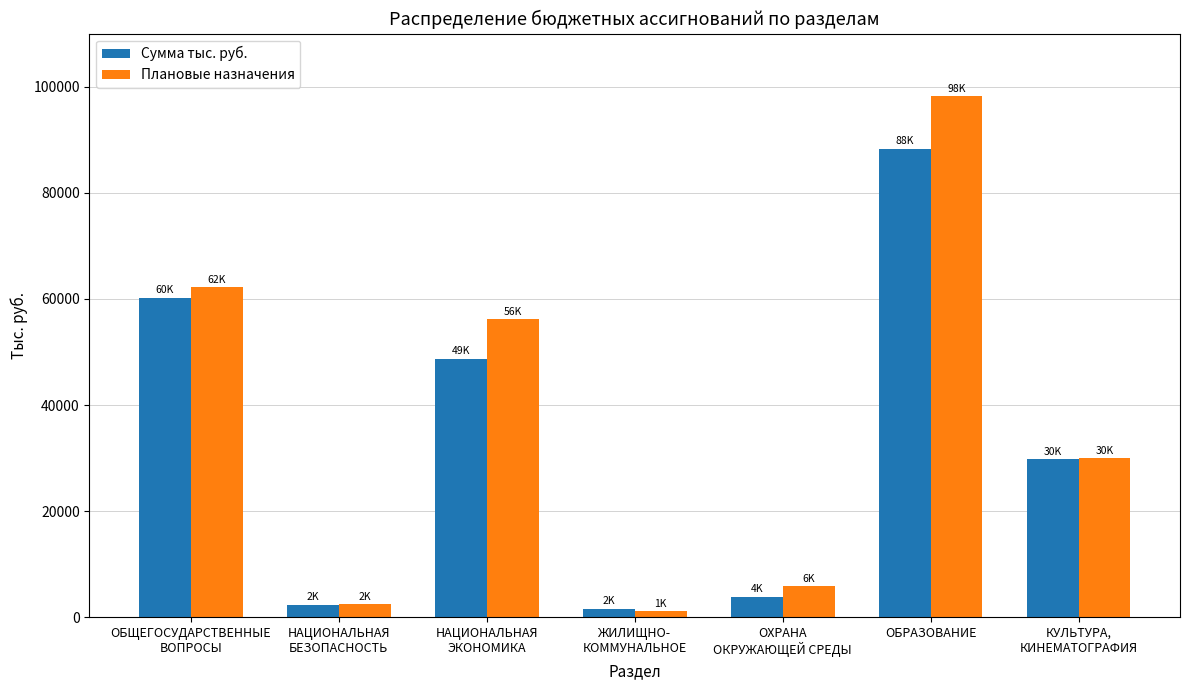

How many values in the Сумма тыс. руб. series exceed 29748?

4